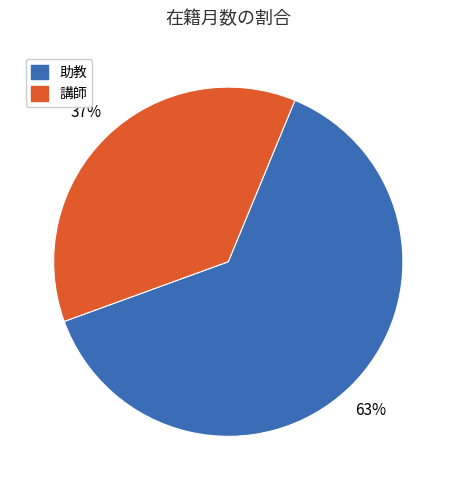

How many segments does this pie chart have?

2